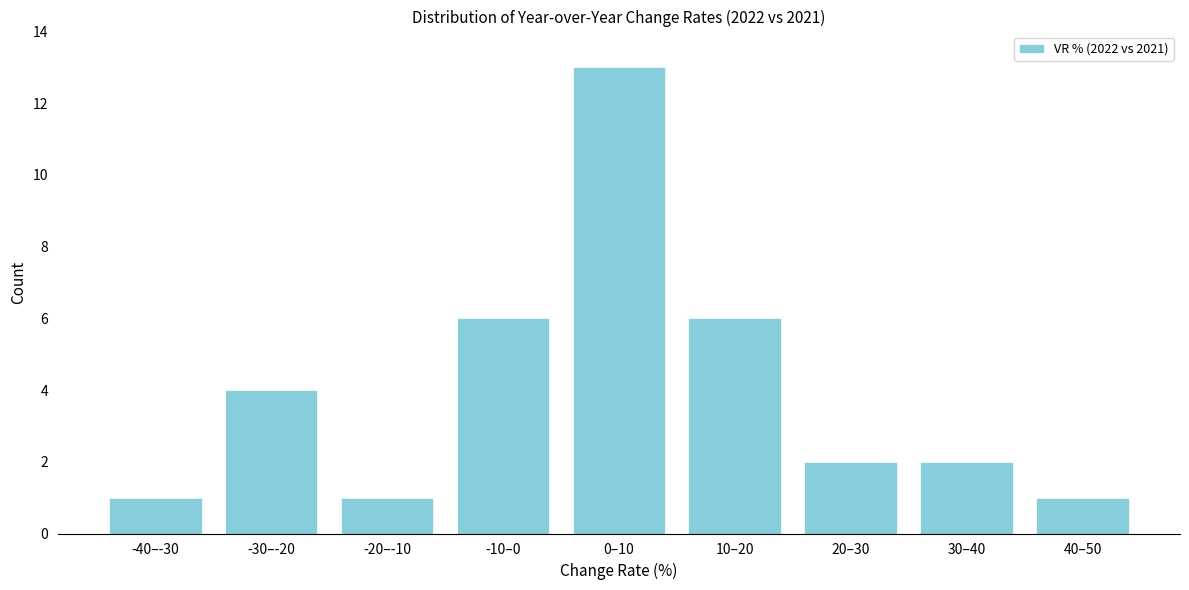

Reading left to right, list all the values displayed in this chart.

-40–-30=1	-30–-20=4	-20–-10=1	-10–0=6	0–10=13	10–20=6	20–30=2	30–40=2	40–50=1